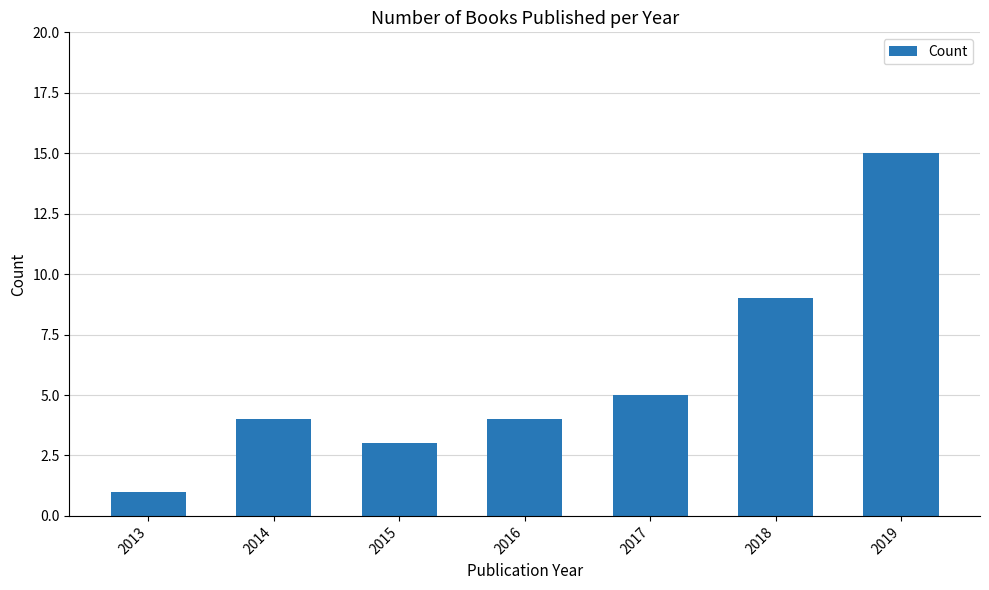

What is the sum of all values?

41